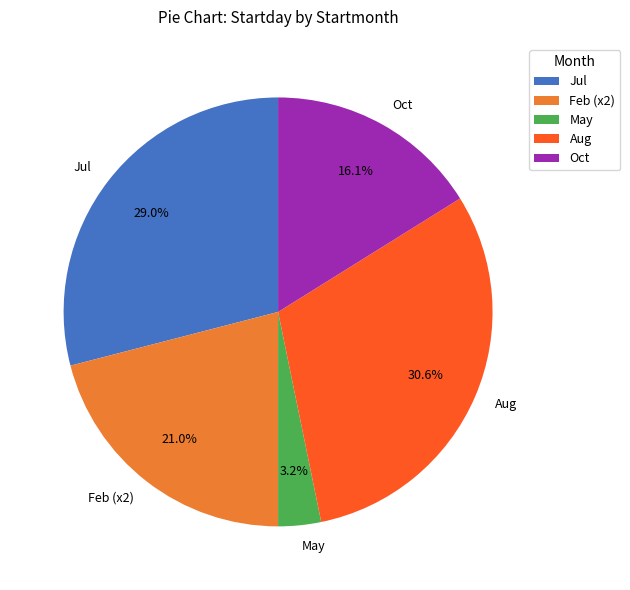

Rank the categories by value from lowest to highest.

May, Oct, Feb (x2), Jul, Aug